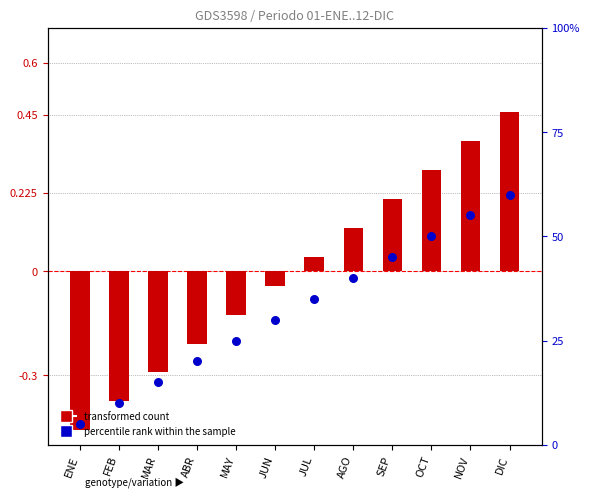

Which series has the largest total across all categories?

percentile rank within the sample